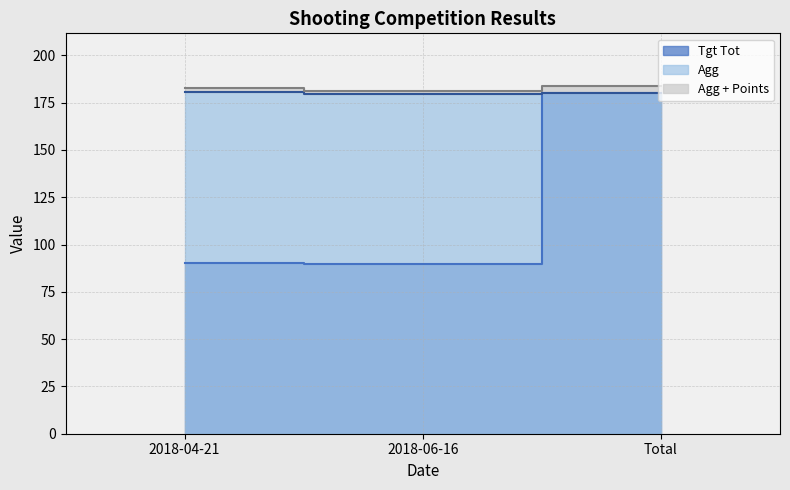

How many values in the Tgt Tot series are below 90?

1